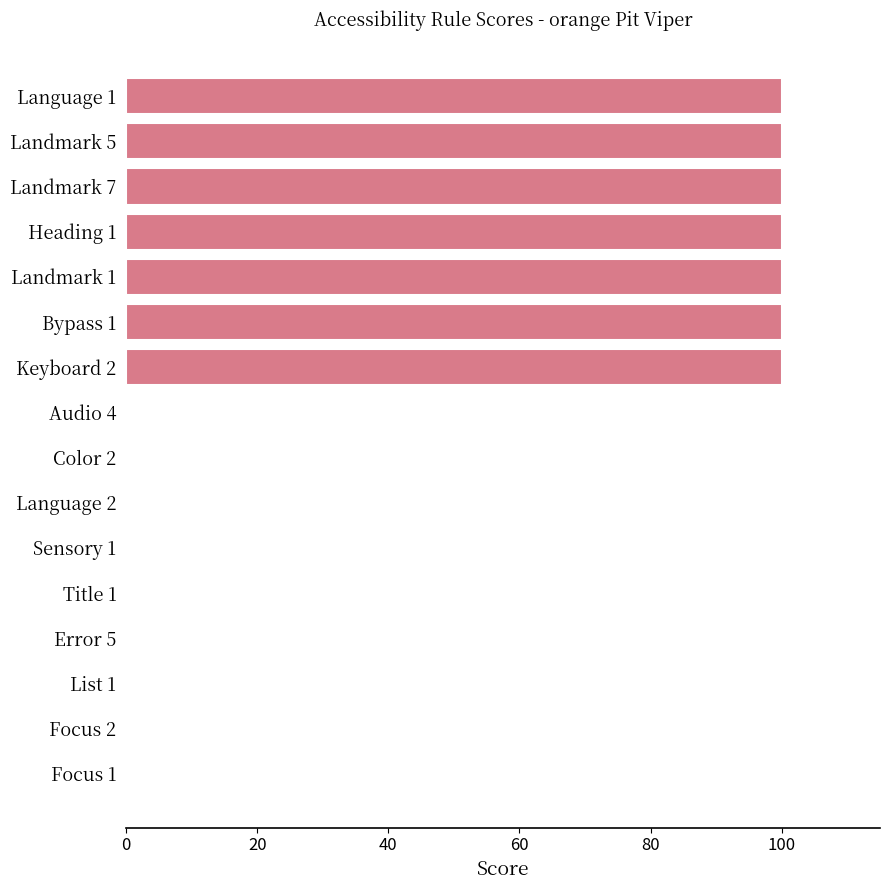

What is the maximum value shown in the chart?

100